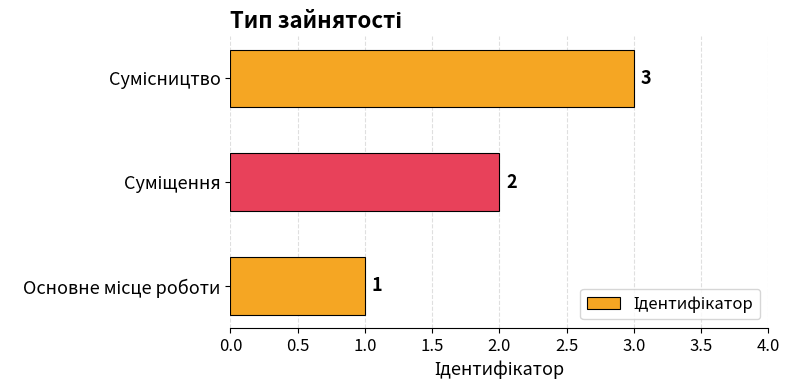

What is the sum of all values?

6